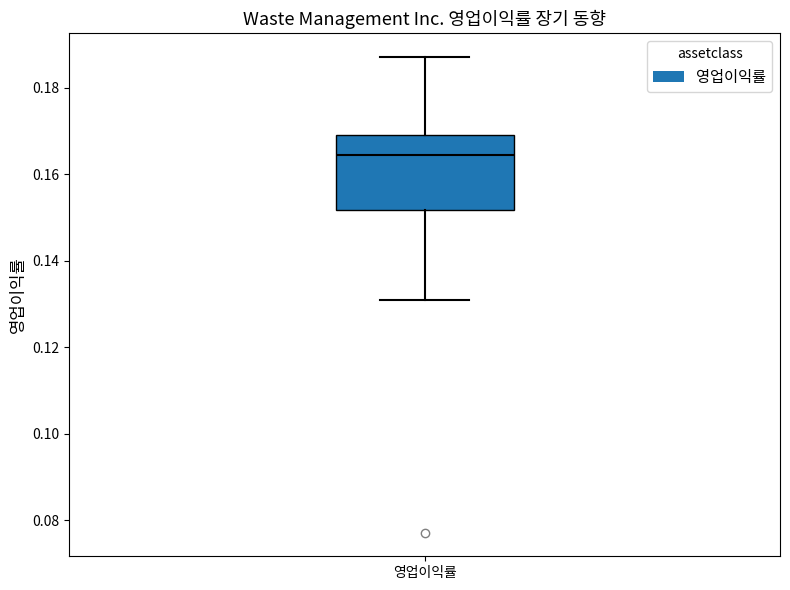

Read this box plot against the y-axis: the position of the median line, the range covered by the box, and the ends of both whiskers. The values are not printed on the chart, so give them approximately, as read against the axis.

median 0.164, box 0.152 to 0.170, whiskers 0.130 to 0.188